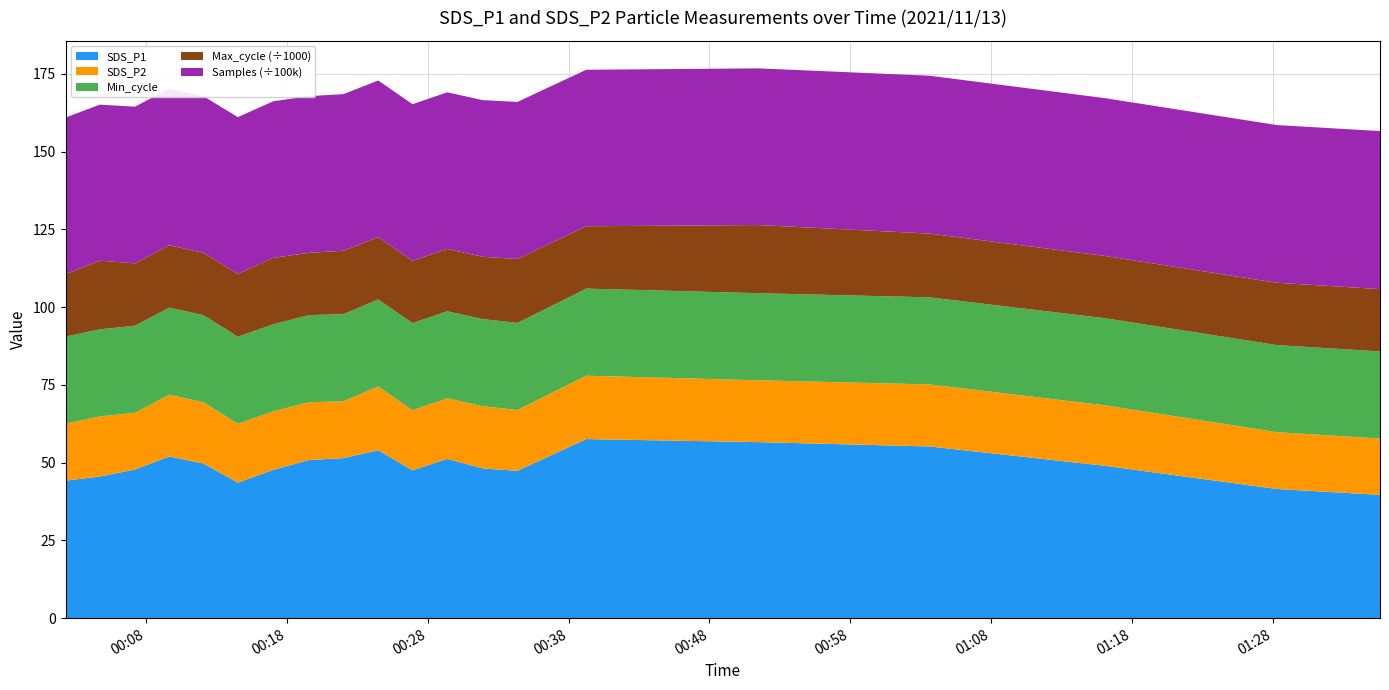

Reading left to right, transcribe all the data shown in this chart.

SDS_P1: 2021/11/13 00:02:17=44.2	2021/11/13 00:14:31=43.6	2021/11/13 00:26:55=47.5	2021/11/13 00:39:15=57.6	2021/11/13 00:51:28=56.6	2021/11/13 01:03:37=55.2	2021/11/13 01:16:03=49.0	2021/11/13 01:28:17=41.5	2021/11/13 01:35:36=39.6	2021/11/13 00:04:43=45.5	2021/11/13 00:07:13=47.8	2021/11/13 00:09:39=52.0	2021/11/13 00:12:05=49.7	2021/11/13 00:17:02=47.7	2021/11/13 00:19:33=50.8	2021/11/13 00:22:01=51.5	2021/11/13 00:24:29=54.0	2021/11/13 00:29:23=51.2	2021/11/13 00:31:54=48.1	2021/11/13 00:34:22=47.4
SDS_P2: 2021/11/13 00:02:17=18.3	2021/11/13 00:14:31=18.9	2021/11/13 00:26:55=19.3	2021/11/13 00:39:15=20.4	2021/11/13 00:51:28=19.9	2021/11/13 01:03:37=19.9	2021/11/13 01:16:03=19.4	2021/11/13 01:28:17=18.3	2021/11/13 01:35:36=18.1	2021/11/13 00:04:43=19.3	2021/11/13 00:07:13=18.2	2021/11/13 00:09:39=19.9	2021/11/13 00:12:05=19.7	2021/11/13 00:17:02=18.8	2021/11/13 00:19:33=18.6	2021/11/13 00:22:01=18.3	2021/11/13 00:24:29=20.5	2021/11/13 00:29:23=19.4	2021/11/13 00:31:54=20.0	2021/11/13 00:34:22=19.6
Min_cycle: 2021/11/13 00:02:17=28.0	2021/11/13 00:14:31=28.0	2021/11/13 00:26:55=28.0	2021/11/13 00:39:15=28.0	2021/11/13 00:51:28=28.0	2021/11/13 01:03:37=28.0	2021/11/13 01:16:03=28.0	2021/11/13 01:28:17=28.0	2021/11/13 01:35:36=28.0	2021/11/13 00:04:43=28.0	2021/11/13 00:07:13=28.0	2021/11/13 00:09:39=28.0	2021/11/13 00:12:05=28.0	2021/11/13 00:17:02=28.0	2021/11/13 00:19:33=28.0	2021/11/13 00:22:01=28.0	2021/11/13 00:24:29=28.0	2021/11/13 00:29:23=28.0	2021/11/13 00:31:54=28.0	2021/11/13 00:34:22=28.0
Max_cycle: 2021/11/13 00:02:17=20052.0	2021/11/13 00:14:31=20194.0	2021/11/13 00:26:55=20047.0	2021/11/13 00:39:15=20041.0	2021/11/13 00:51:28=21917.0	2021/11/13 01:03:37=20500.0	2021/11/13 01:16:03=20027.0	2021/11/13 01:28:17=20032.0	2021/11/13 01:35:36=20047.0	2021/11/13 00:04:43=22090.0	2021/11/13 00:07:13=20037.0	2021/11/13 00:09:39=20032.0	2021/11/13 00:12:05=20040.0	2021/11/13 00:17:02=21339.0	2021/11/13 00:19:33=20044.0	2021/11/13 00:22:01=20387.0	2021/11/13 00:24:29=20028.0	2021/11/13 00:29:23=20041.0	2021/11/13 00:31:54=20036.0	2021/11/13 00:34:22=20547.0
Samples: 2021/11/13 00:02:17=5036957.0	2021/11/13 00:14:31=5041659.0	2021/11/13 00:26:55=5033816.0	2021/11/13 00:39:15=5031303.0	2021/11/13 00:51:28=5037133.0	2021/11/13 01:03:37=5075439.0	2021/11/13 01:16:03=5072514.0	2021/11/13 01:28:17=5070277.0	2021/11/13 01:35:36=5080984.0	2021/11/13 00:04:43=5016714.0	2021/11/13 00:07:13=5037603.0	2021/11/13 00:09:39=5039427.0	2021/11/13 00:12:05=5035793.0	2021/11/13 00:17:02=5034681.0	2021/11/13 00:19:33=5035266.0	2021/11/13 00:22:01=5035931.0	2021/11/13 00:24:29=5036665.0	2021/11/13 00:29:23=5035776.0	2021/11/13 00:31:54=5036961.0	2021/11/13 00:34:22=5050693.0